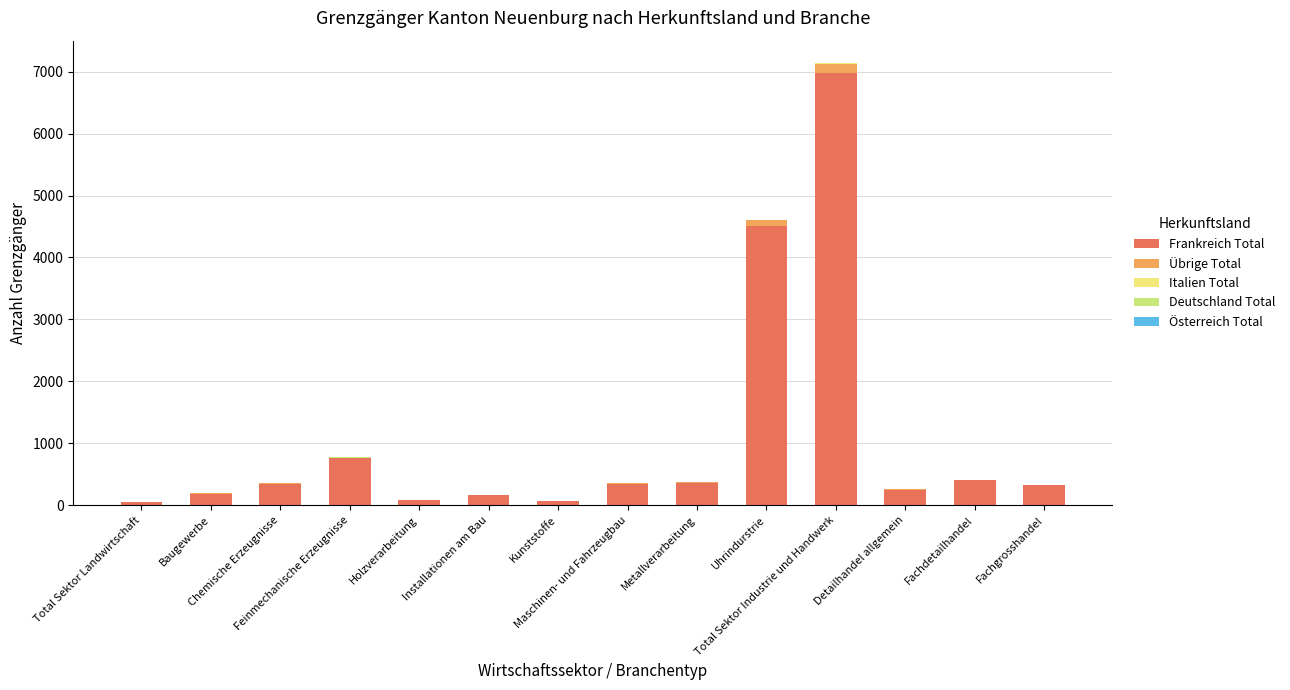

List the labels in order of Frankreich Total value, smallest first.

Total Sektor Landwirtschaft, Kunststoffe, Holzverarbeitung, Installationen am Bau, Baugewerbe, Detailhandel allgemein, Fachgrosshandel, Chemische Erzeugnisse, Maschinen- und Fahrzeugbau, Metallverarbeitung, Fachdetailhandel, Feinmechanische Erzeugnisse, Uhrindurstrie, Total Sektor Industrie und Handwerk